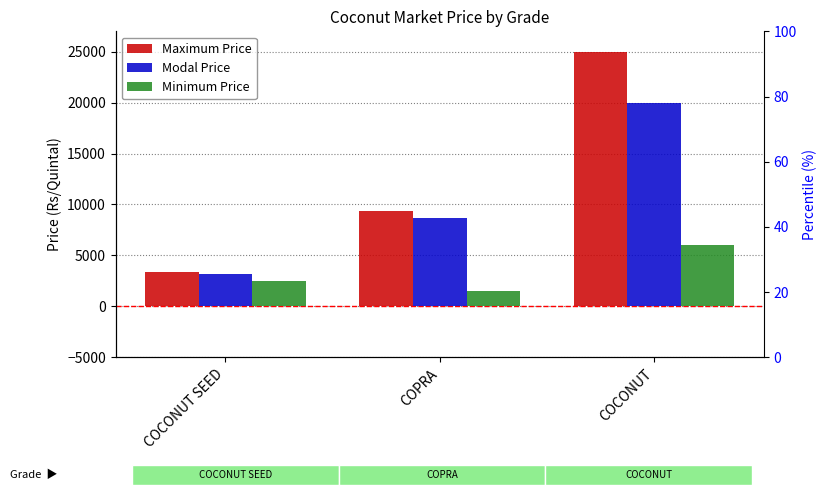

Rank the series at COCONUT from highest to lowest value.

Maximum Price, Modal Price, Minimum Price